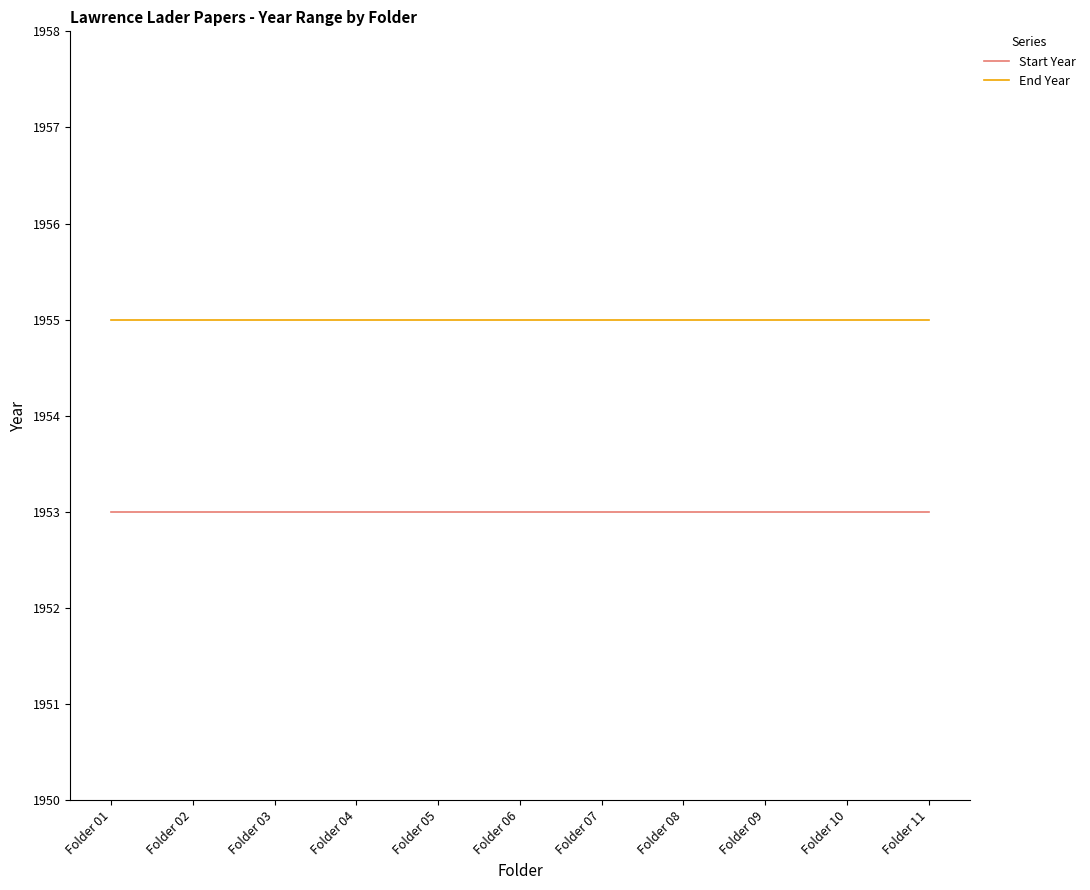

What is the total value across all series at Folder 04?

3908